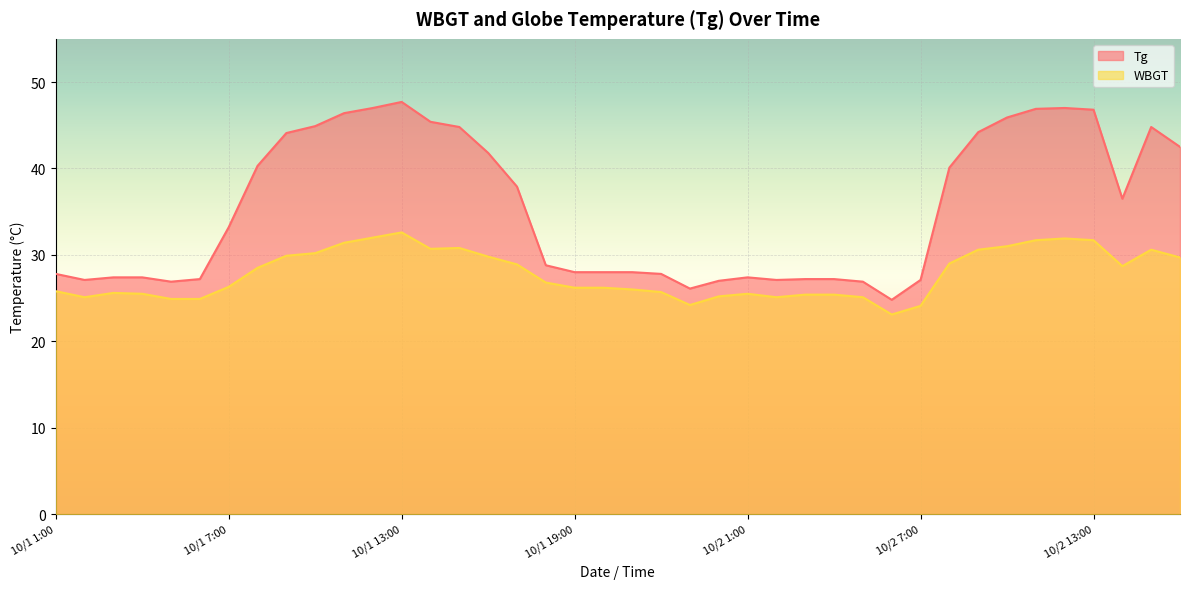

True or false: Tg has more than 2 interior local peaks.

True